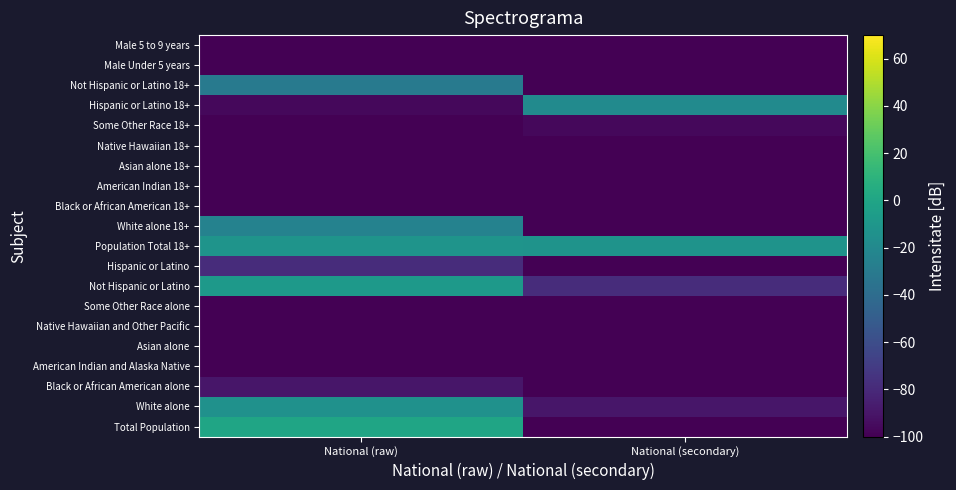

How many data points does each series have?

2